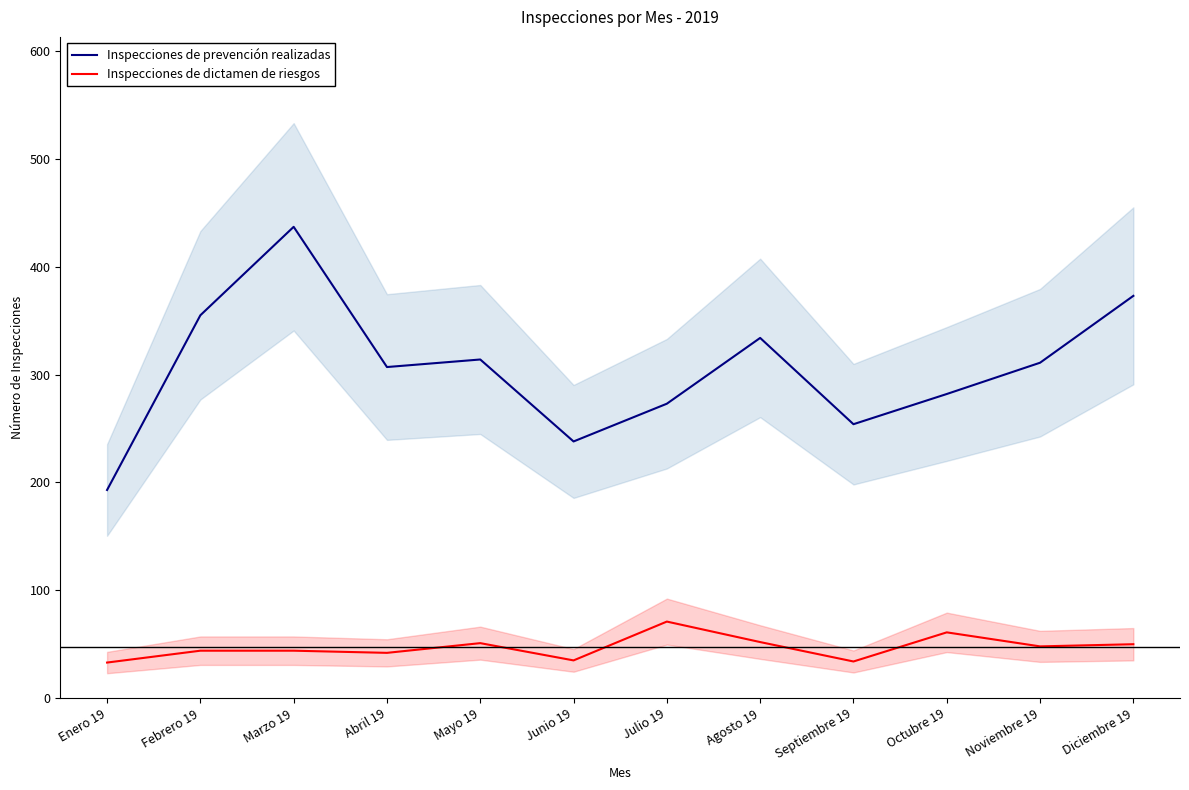

What is the sum of the Inspecciones de dictamen de riesgos values at Enero 19 and Abril 19?

75